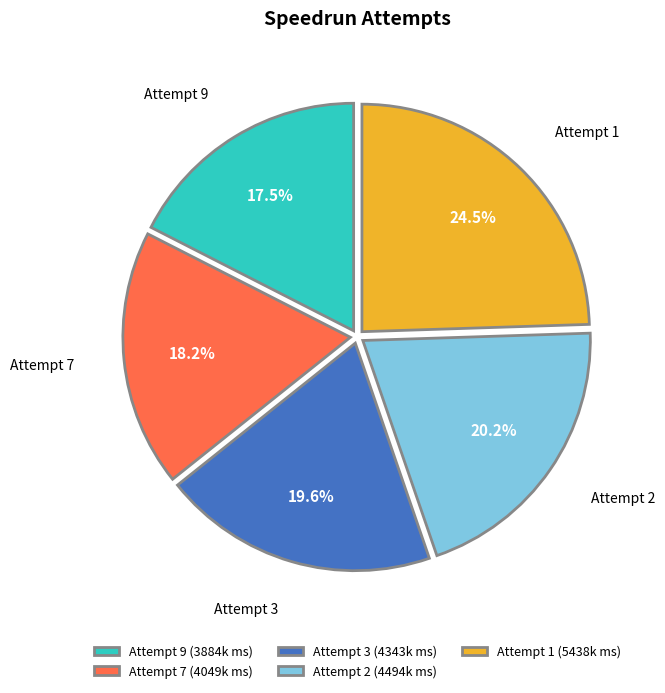

Rank the categories by value from highest to lowest.

Attempt 1, Attempt 2, Attempt 3, Attempt 7, Attempt 9